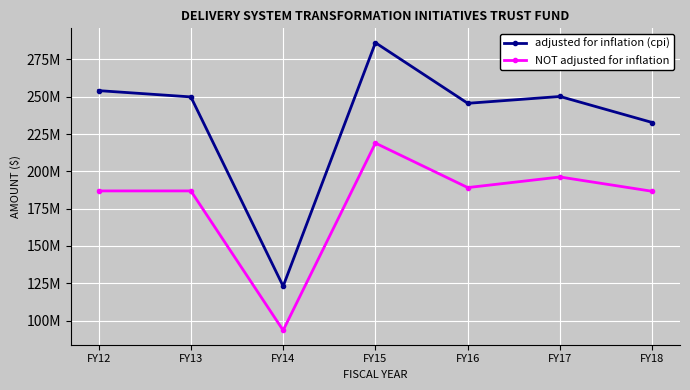

True or false: NOT adjusted for inflation and adjusted for inflation (cpi) intersect in this chart.

False